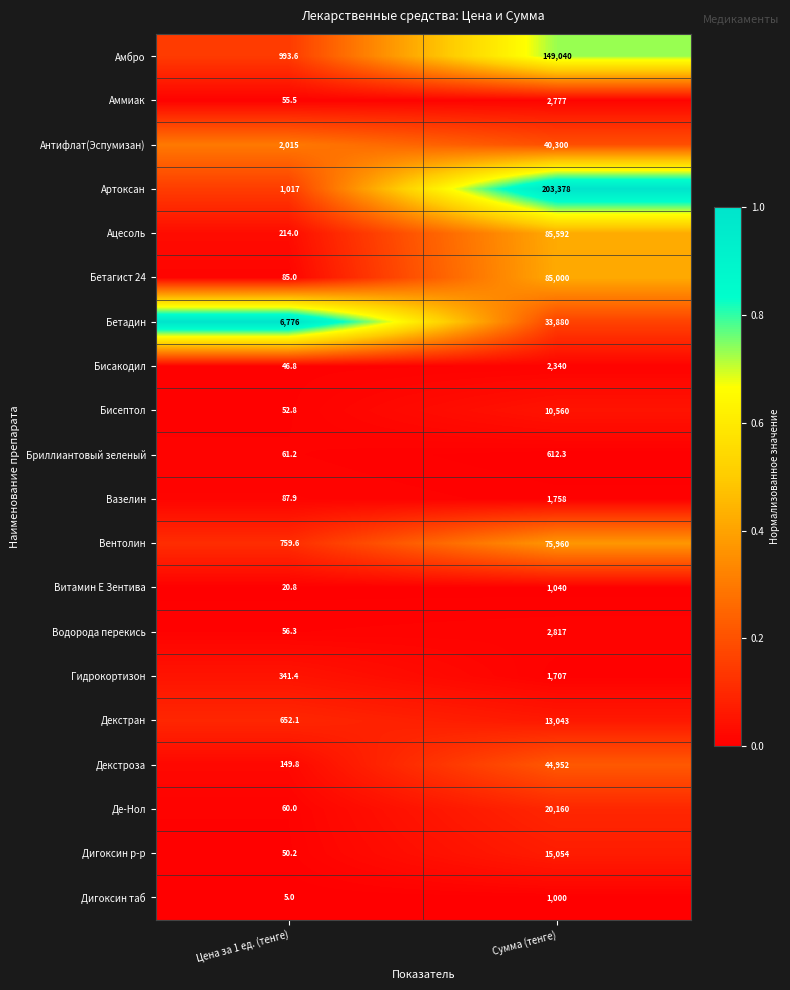

What is the difference between the highest and lowest values at Сумма (тенге)?

202765.7